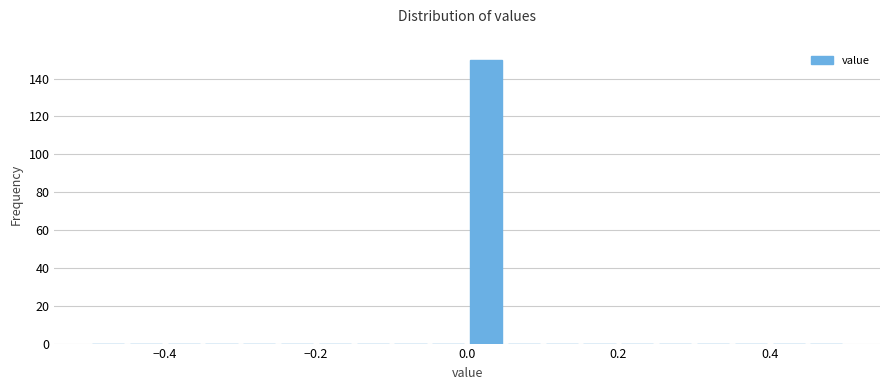

Around what value on the x-axis is the tallest bar? Give the approximate position of its centre, as read against the axis.

0.02